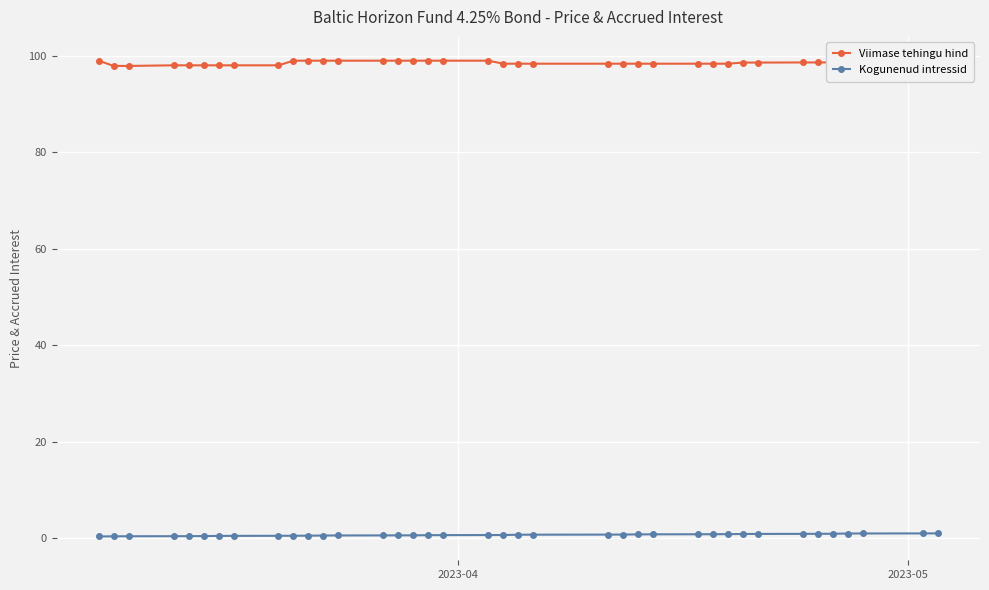

Which series has the largest total across all categories?

Viimase tehingu hind